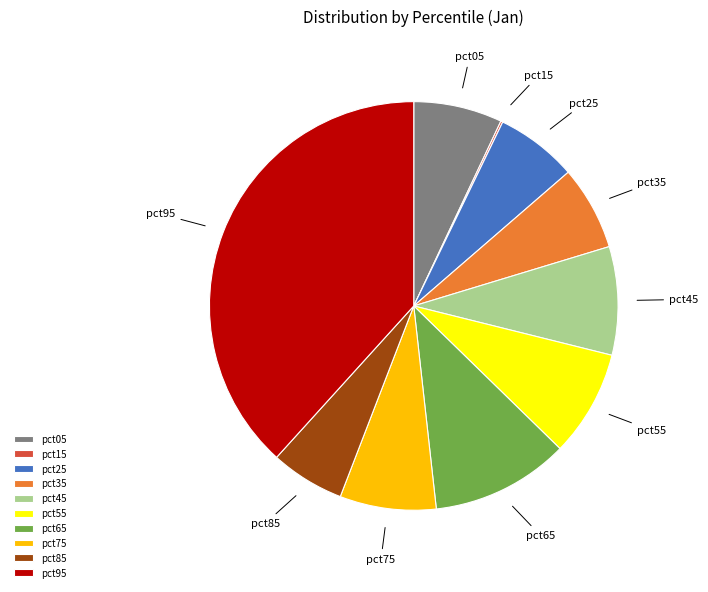

Which slice is the largest?

pct95